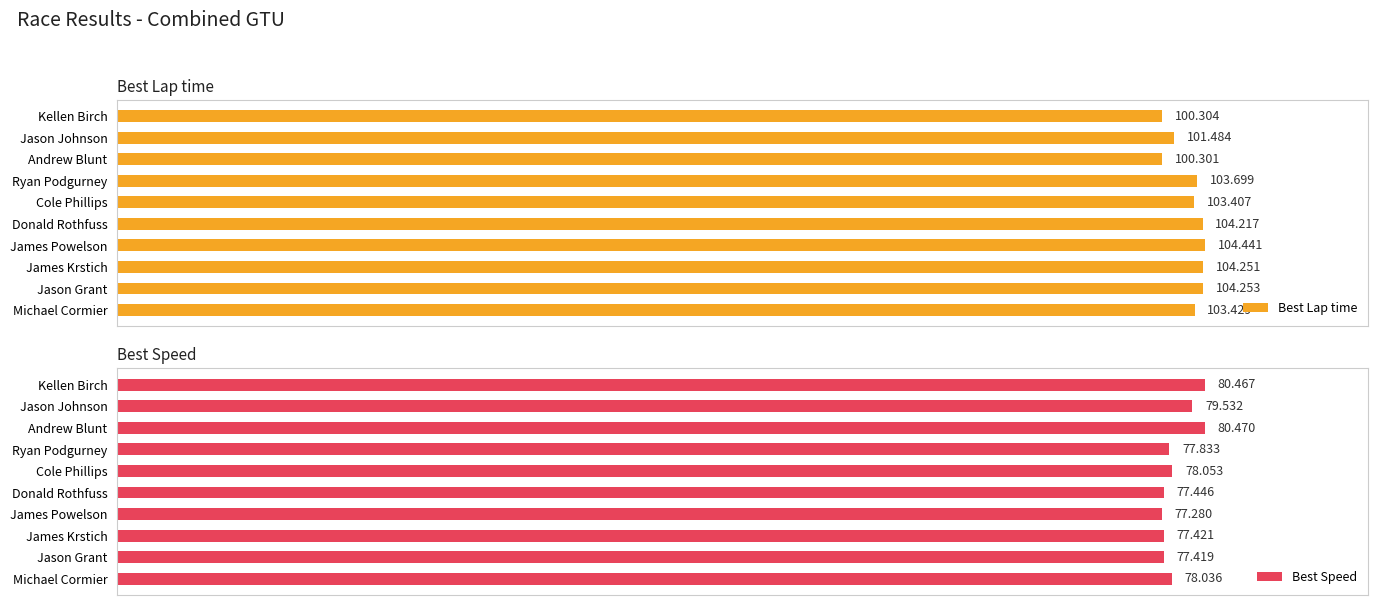

At which label is Best Lap time closest to 102?

Jason Johnson